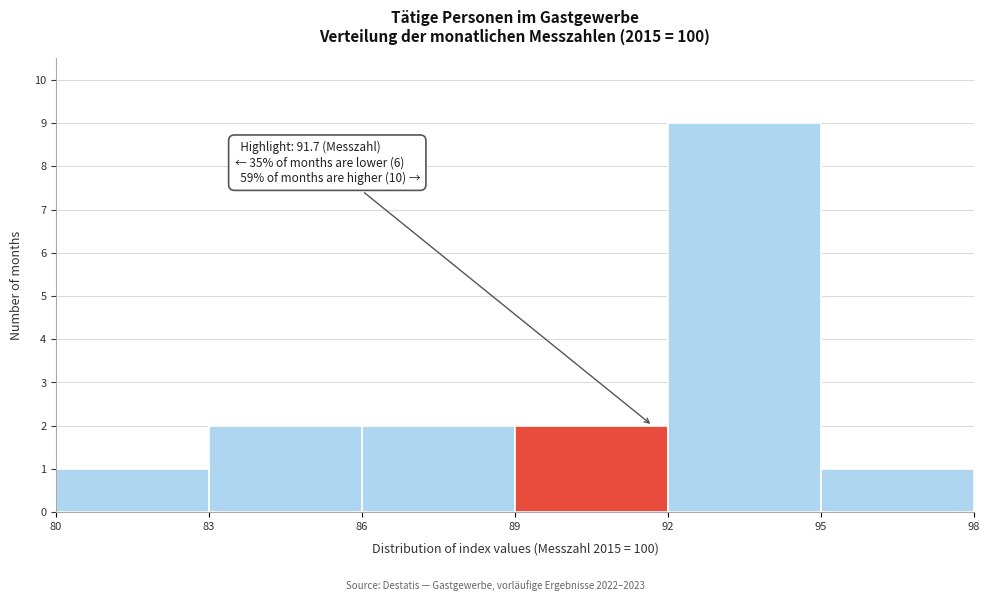

Which range on the x-axis has the tallest bar?

92 to 95